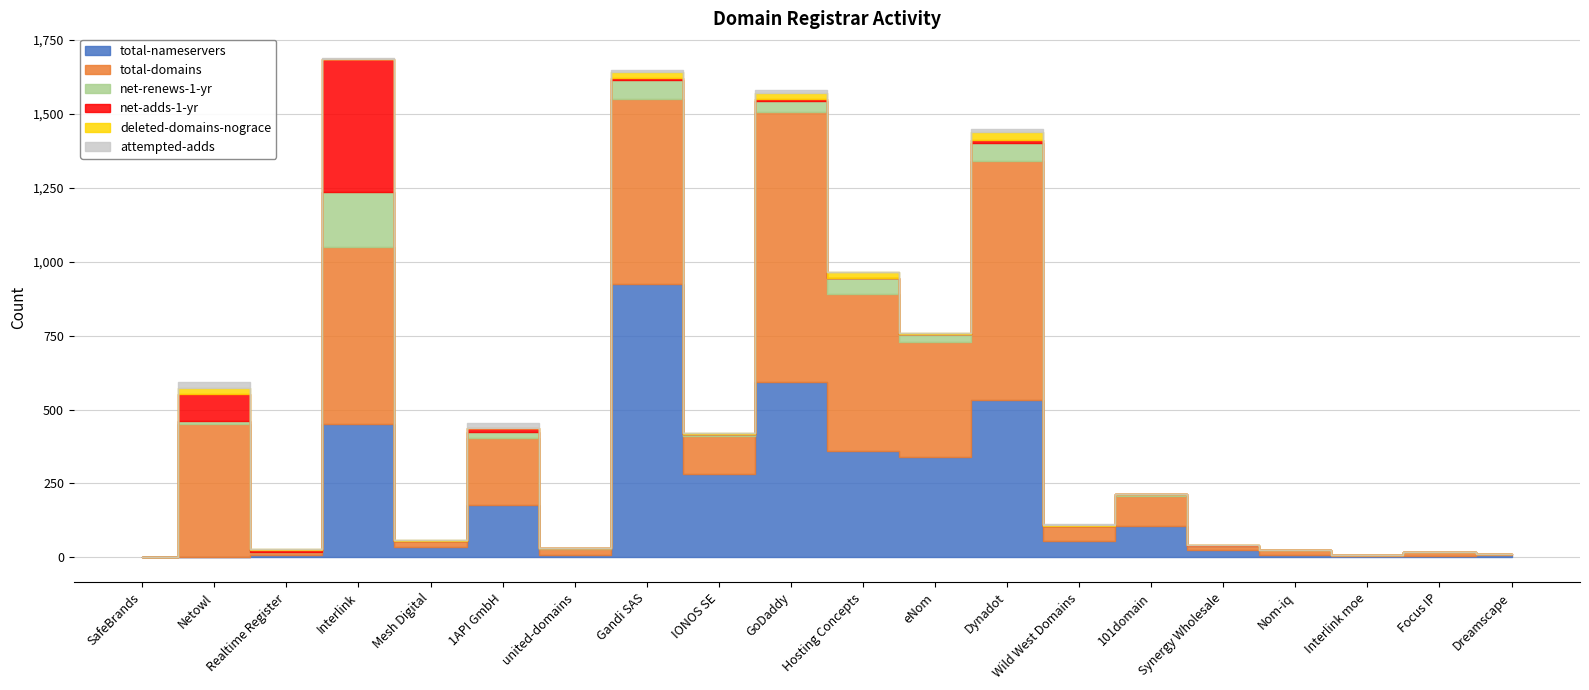

True or false: net-adds-1-yr and total-domains cross at least once.

False